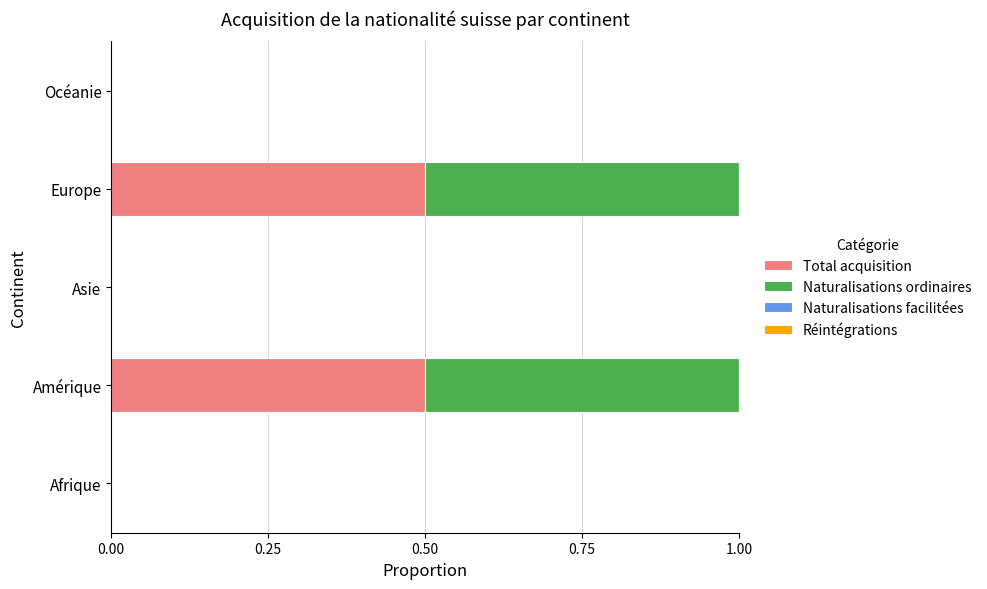

The value of Total acquisition at Afrique is 0.0. True or false?

True